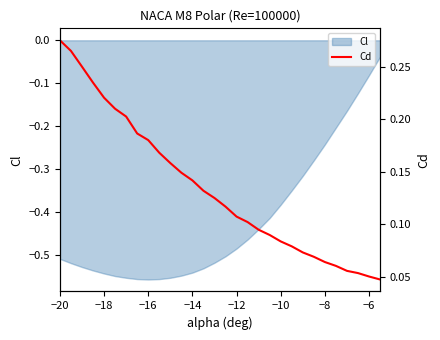

True or false: Cl has a value of -0.2 at −10.

False